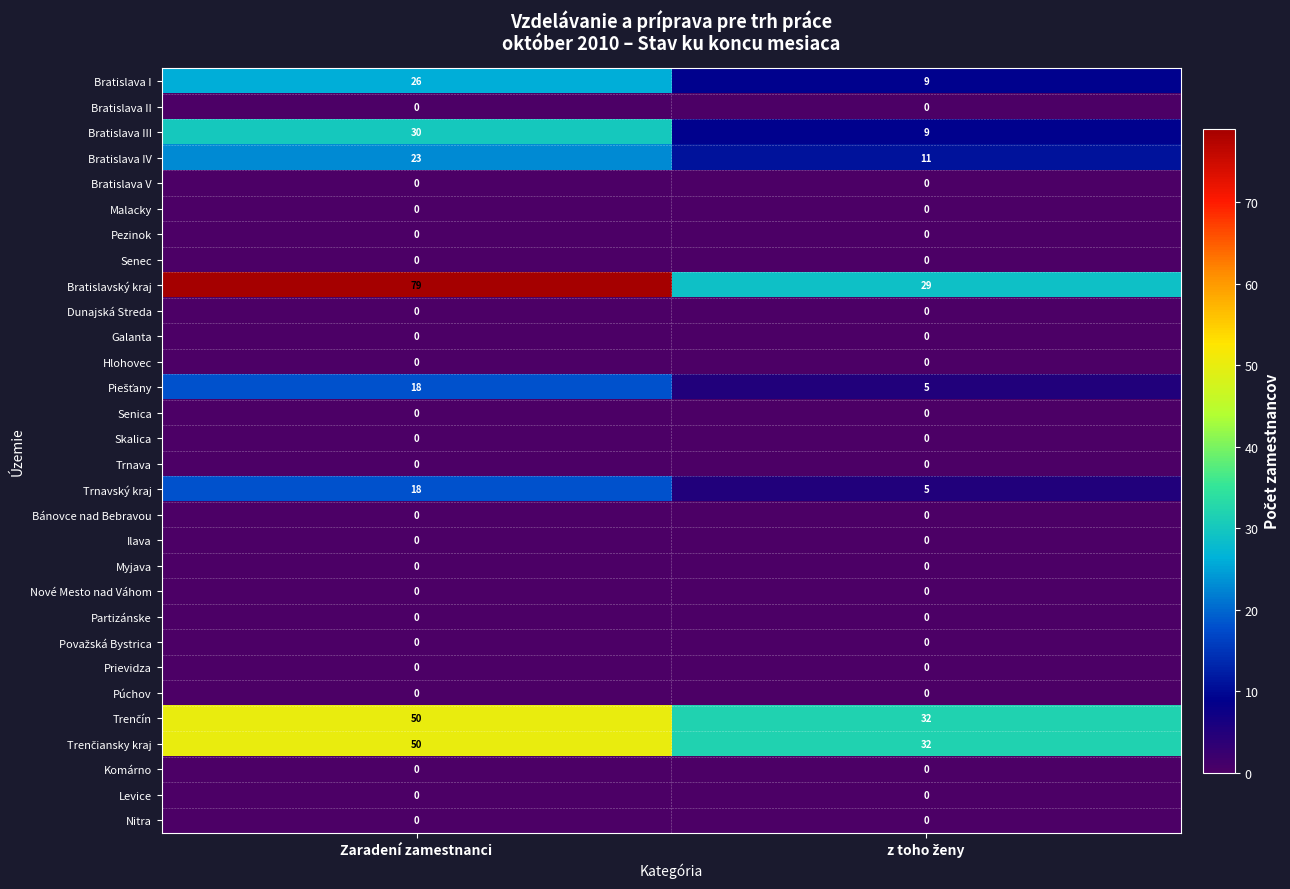

Which series has the largest range (max minus min)?

Bratislavský kraj